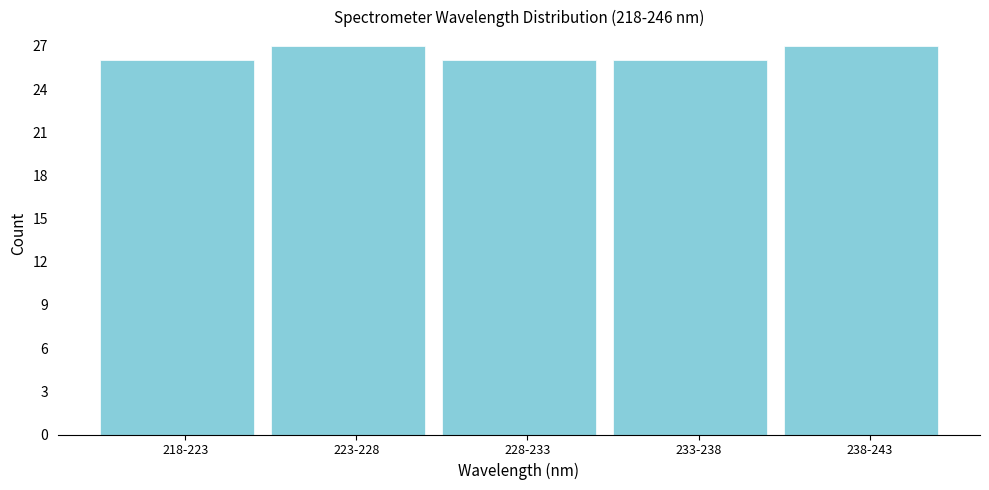

Reading left to right, list all the values displayed in this chart.

26	27	26	26	27